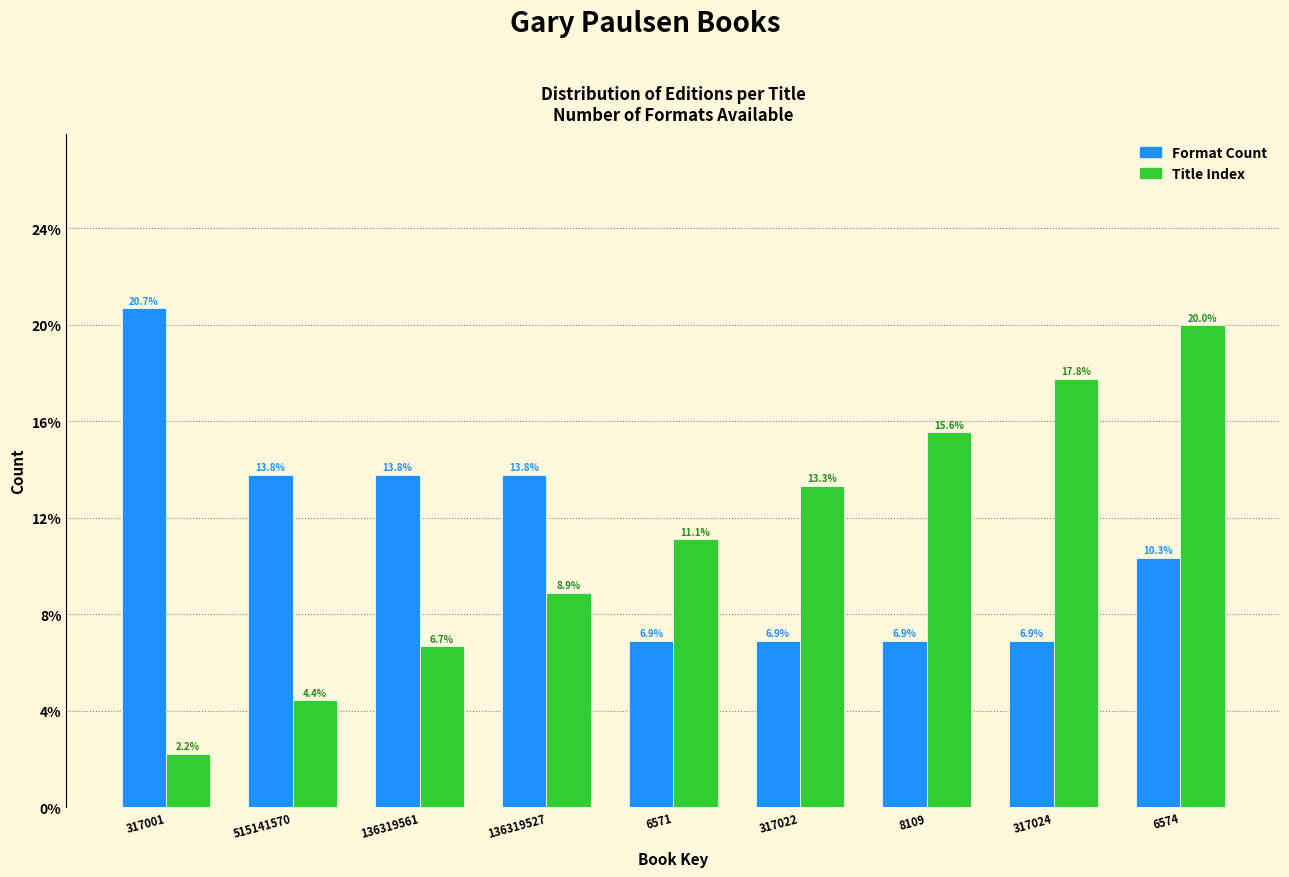

Which category has the lowest value across all series?

317001